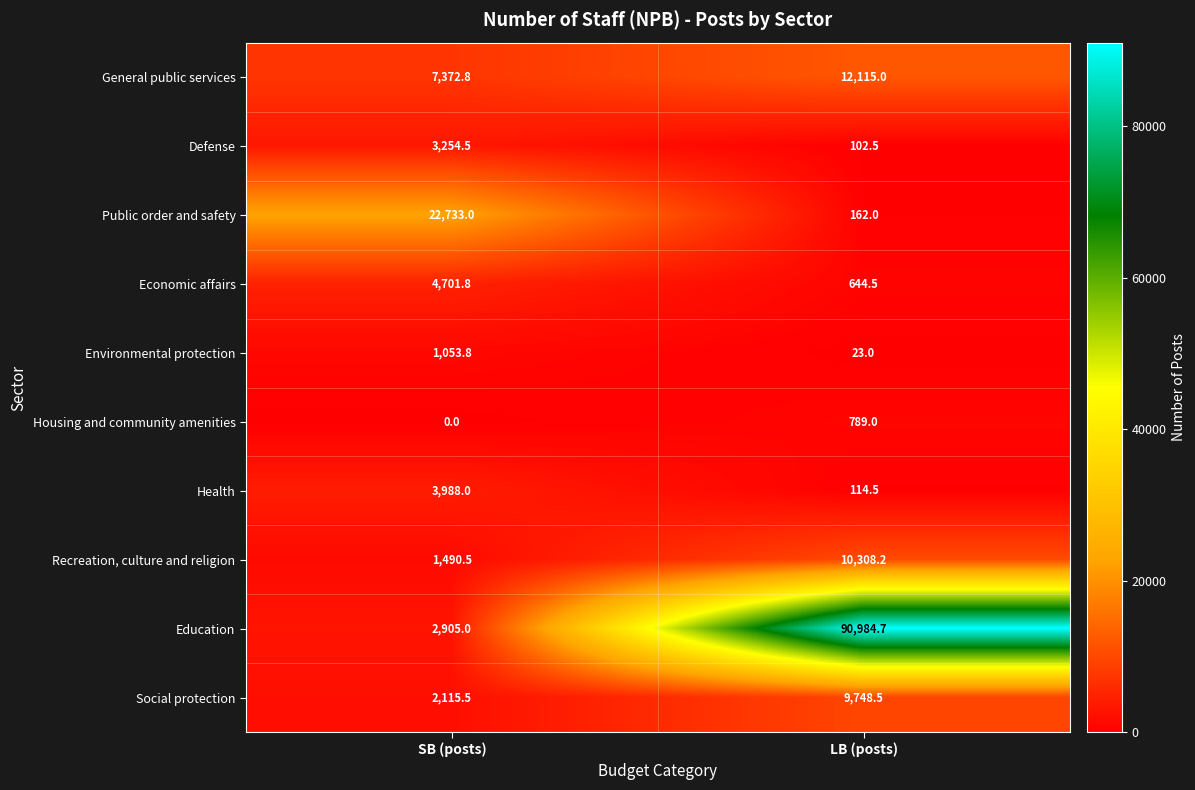

The value of Housing and community amenities at LB (posts) is 789.0. True or false?

True